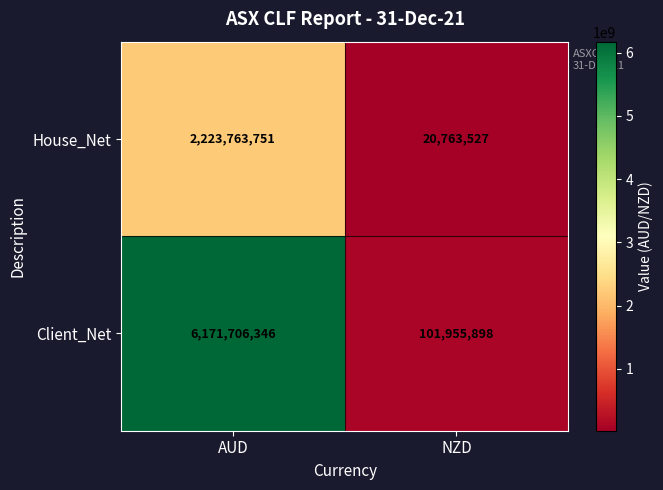

What is the approximate value of House_Net at AUD, to the nearest 100?

2223763800